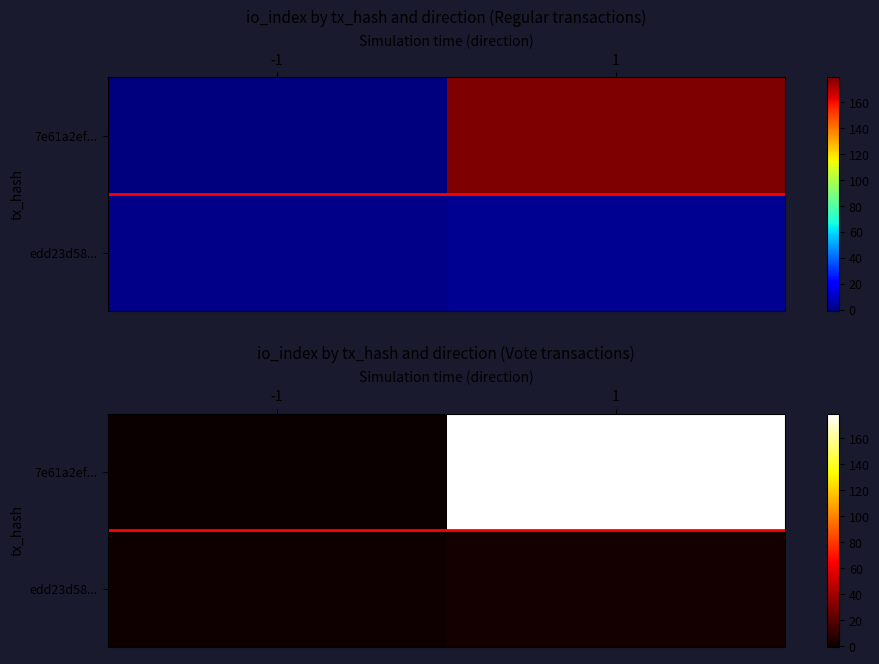

Where is edd23d58... nearest to the value 1?

-1